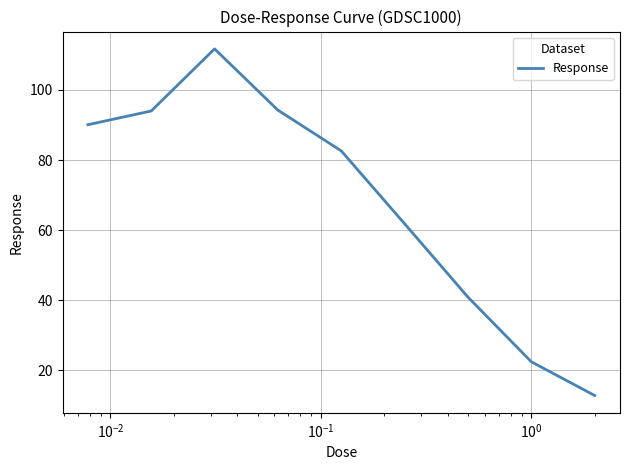

What is the difference between the maximum and minimum values?

99.0